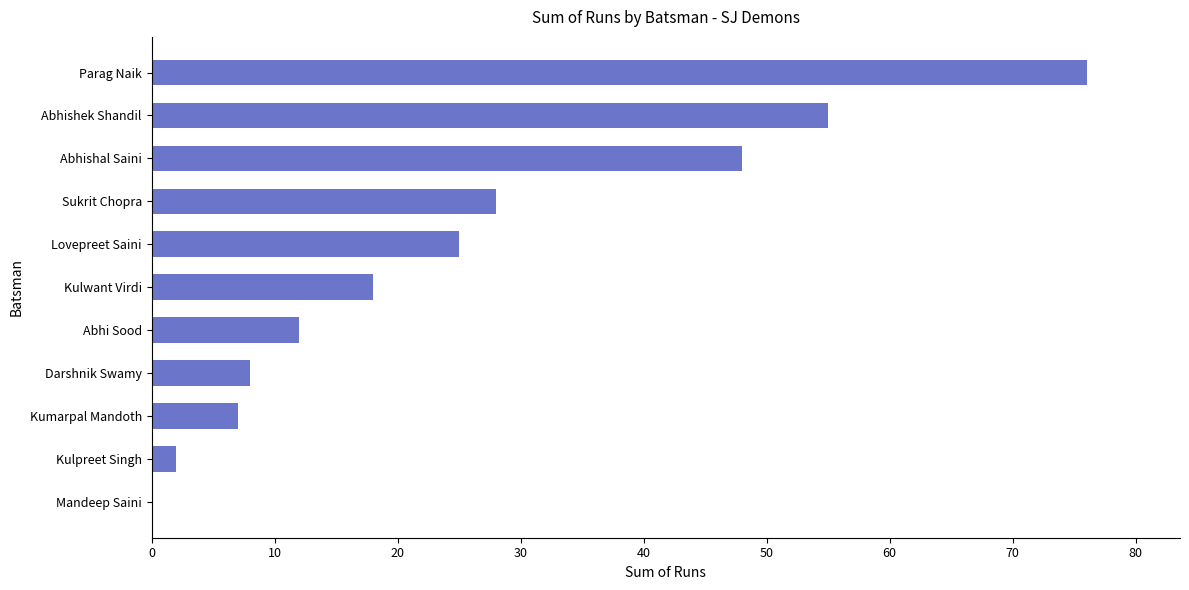

What is the maximum value shown in the chart?

76